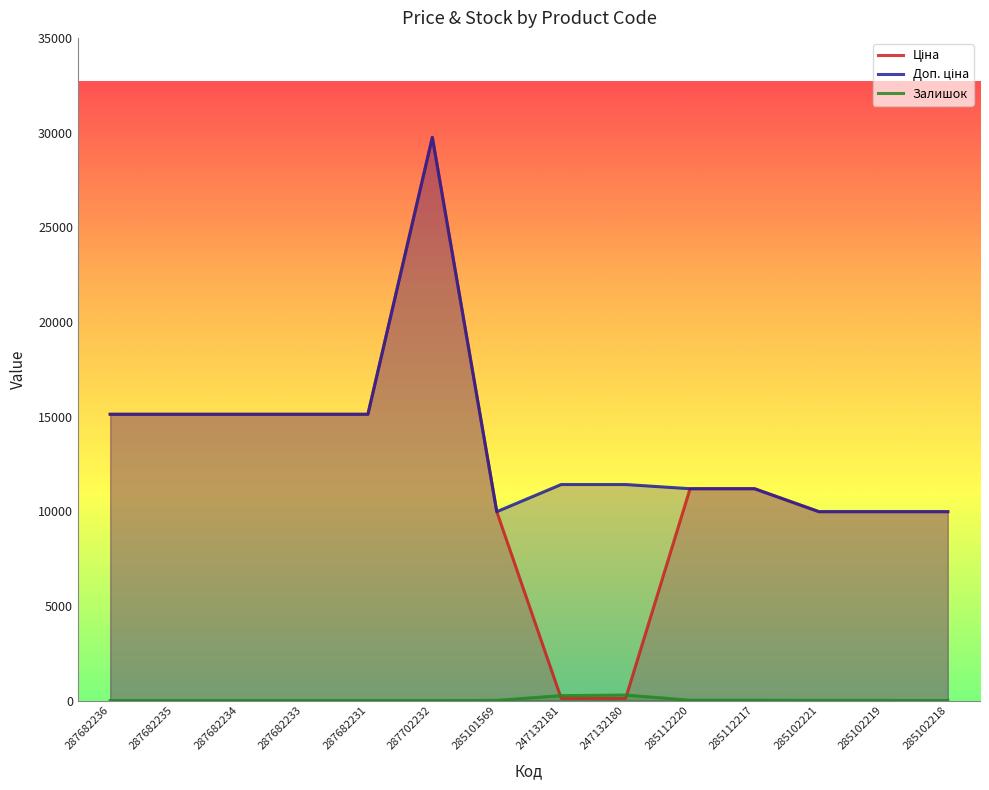

What is the difference between the maximum and minimum values in the Ціна series?

29633.2